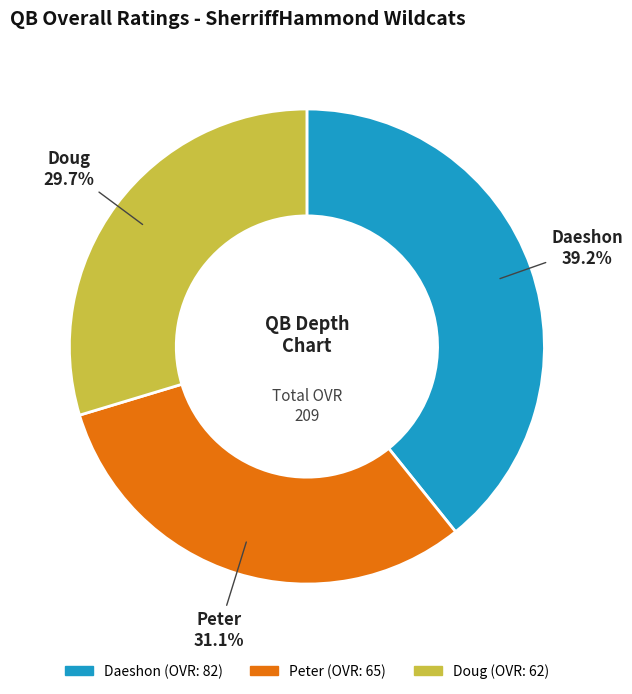

What percentage is the Peter slice, to the nearest percent?

31%